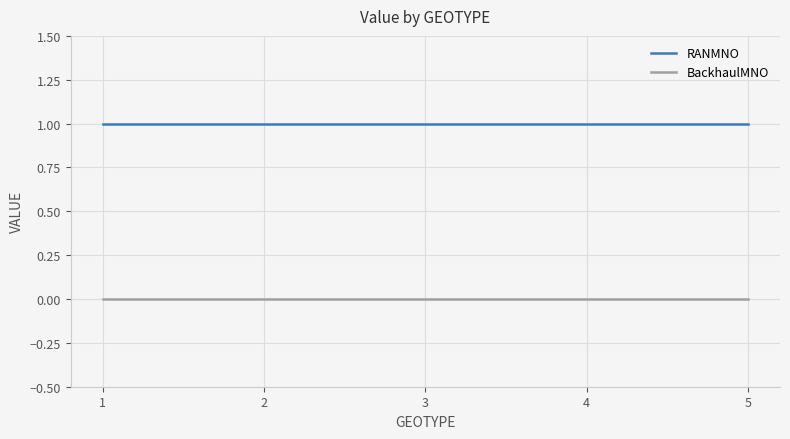

Which series has the largest total across all categories?

RANMNO